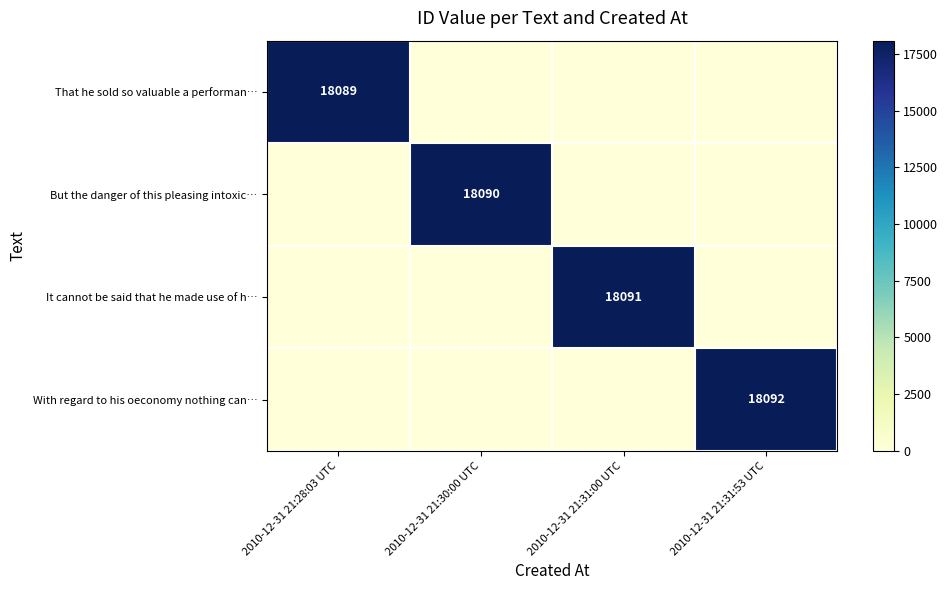

The value of But the danger of this pleasing intoxic… at 2010-12-31 21:30:00 UTC is 18090. True or false?

True